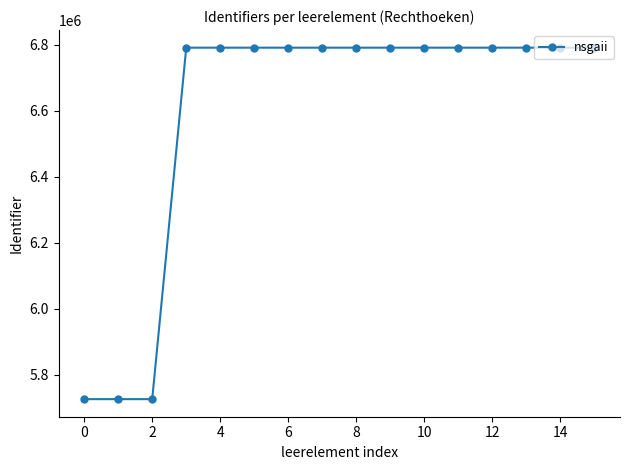

What is the average value?

6591834